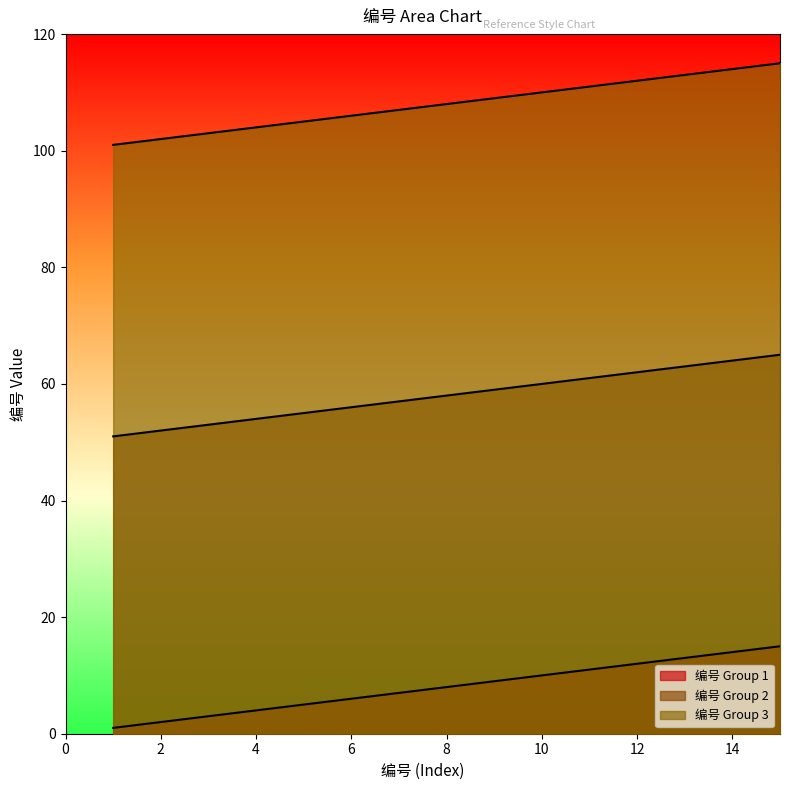

Rank the series at 1 from highest to lowest value.

编号 Group 3, 编号 Group 2, 编号 Group 1